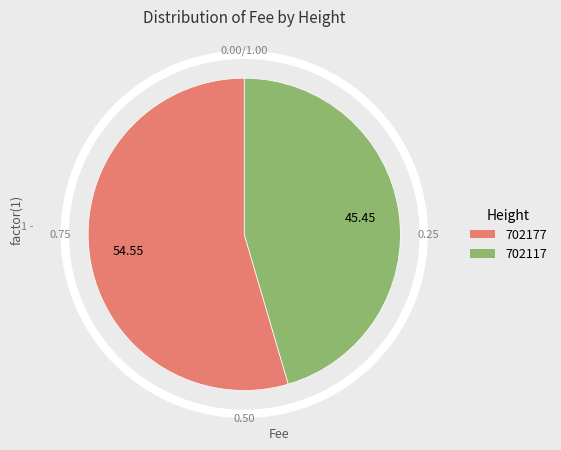

Which has a higher value, 702177 or 702117?

702177